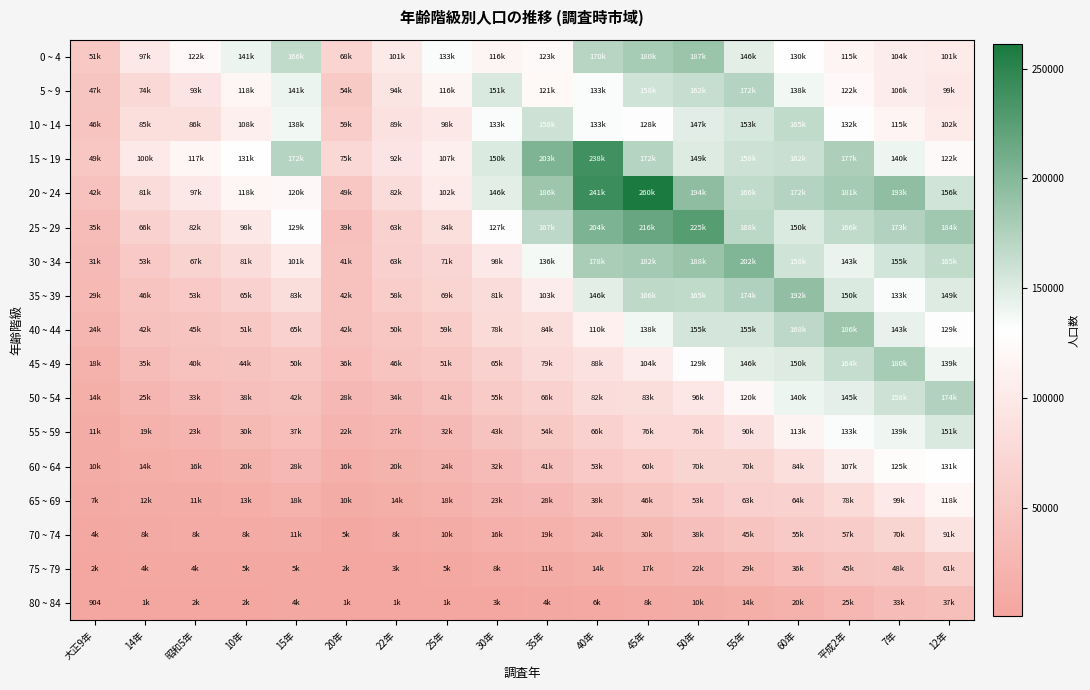

Which category has the highest value across all series?

45年